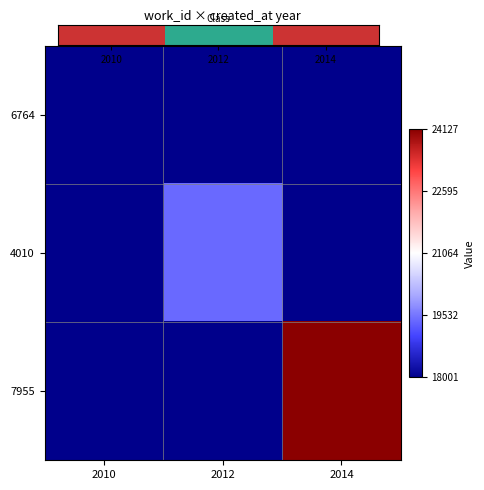

Reading left to right, extract all data points from this chart.

6764: 2010=0.0	2012=0.0	2014=0.0
4010: 2010=0.0	2012=0.2	2014=0.0
7955: 2010=0.0	2012=0.0	2014=1.0